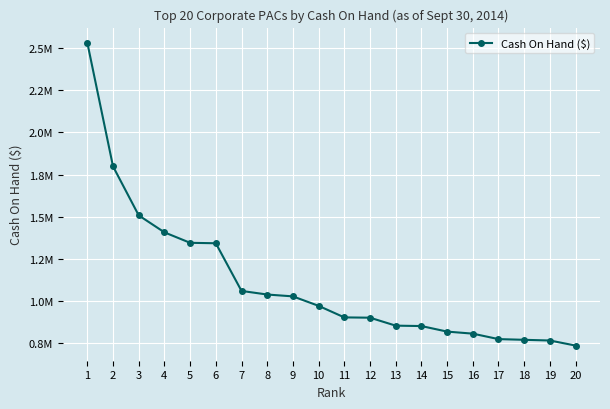

At which label is the value closest to 1633732?

3